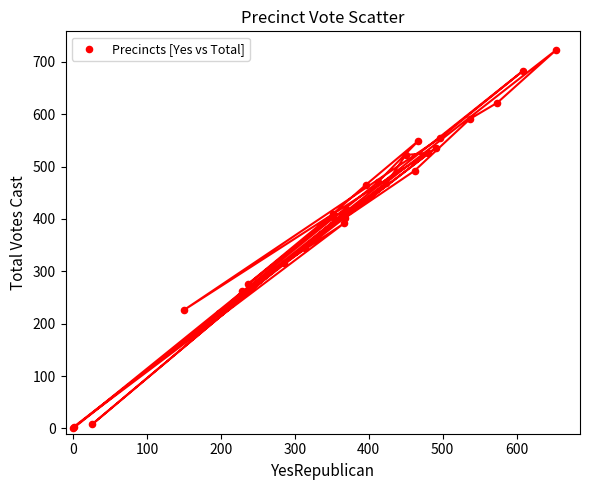

What Y value in the scatter plot is closest to 361?

344